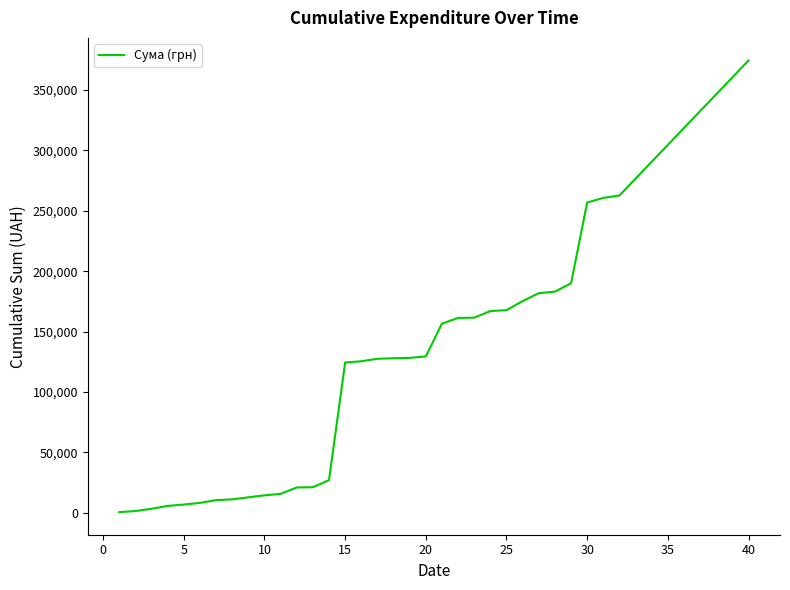

What is the maximum value shown in the chart?

374506.6